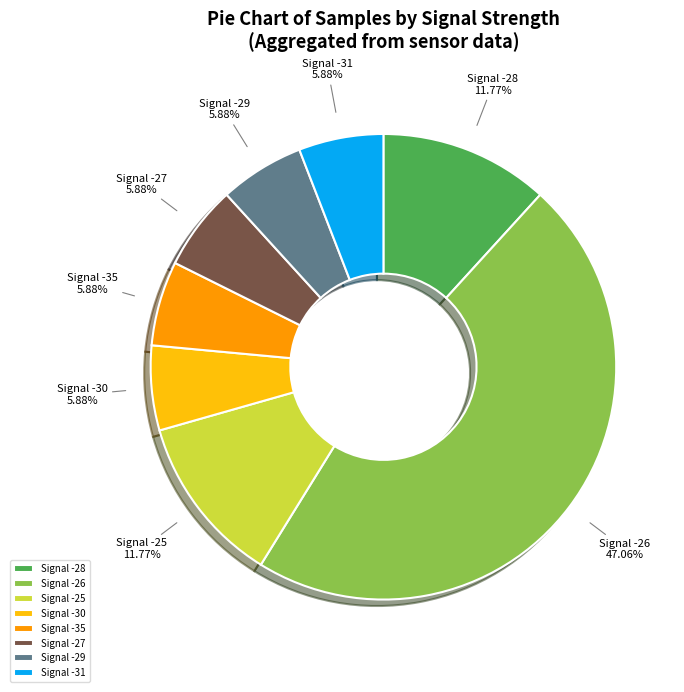

Which category has the biggest portion of the pie?

Signal -26